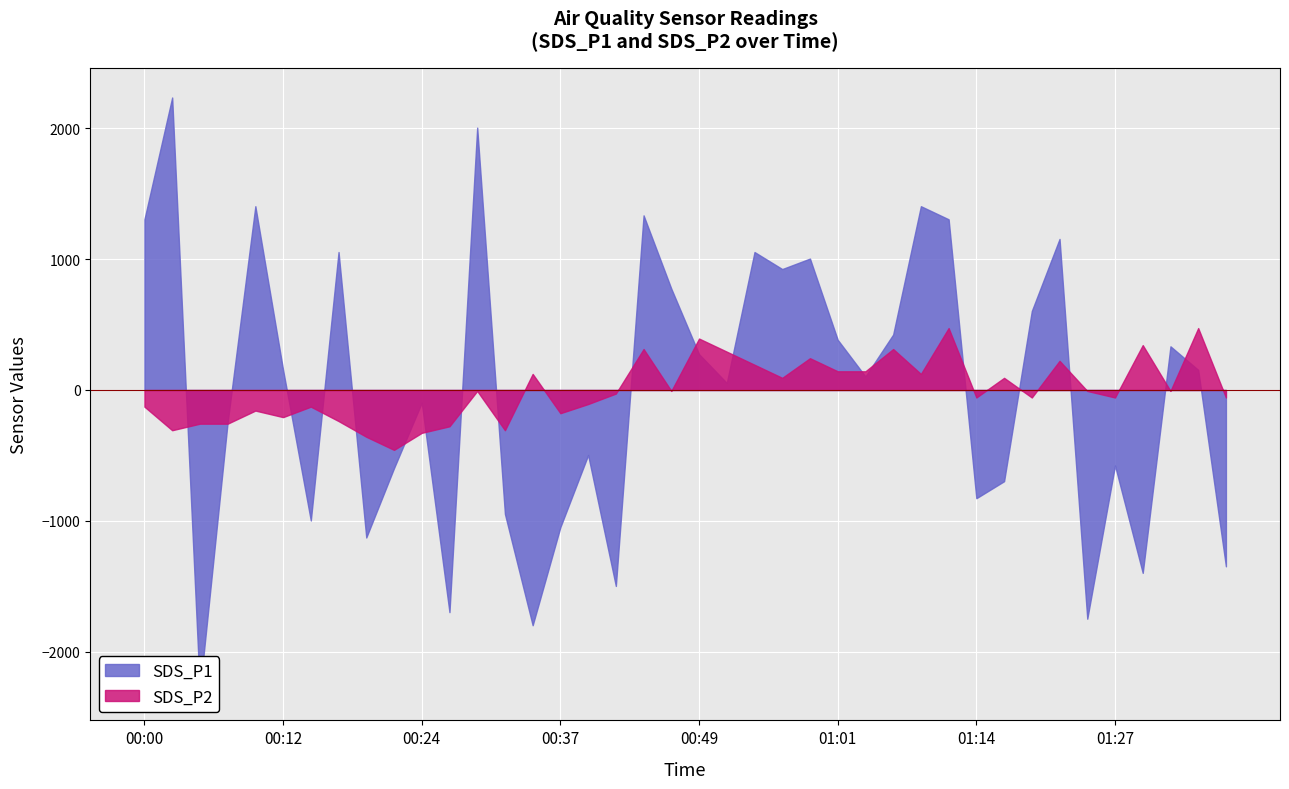

How many series are shown in this chart?

2